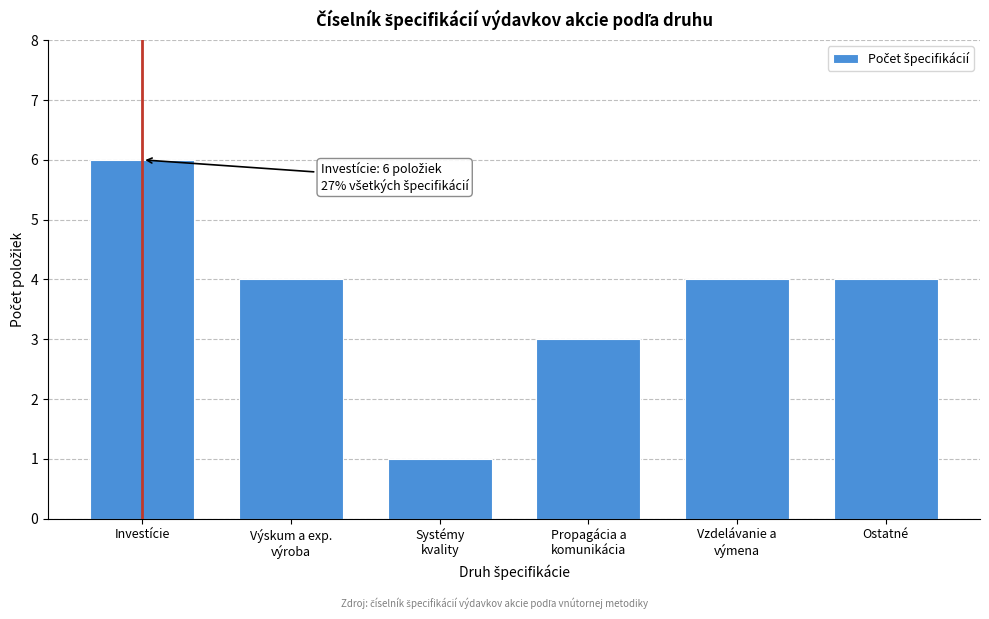

Reading left to right, transcribe all the data shown in this chart.

6	4	1	3	4	4